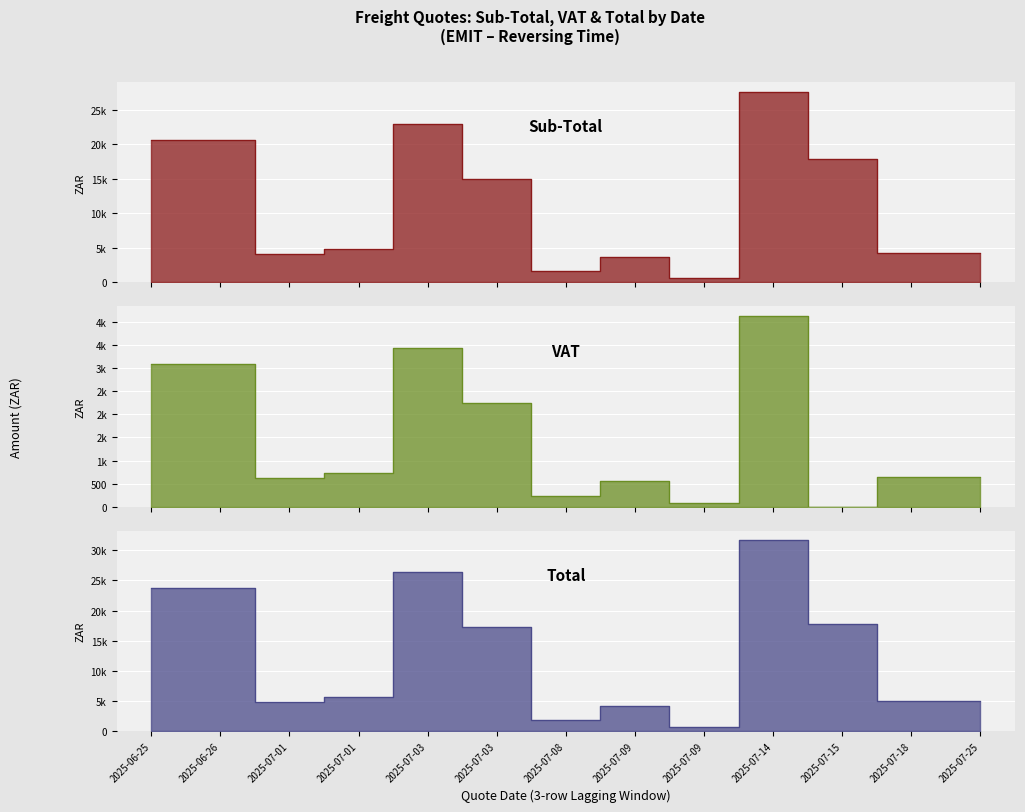

True or false: VAT has a value of 548.4 at 2025-07-09.

True